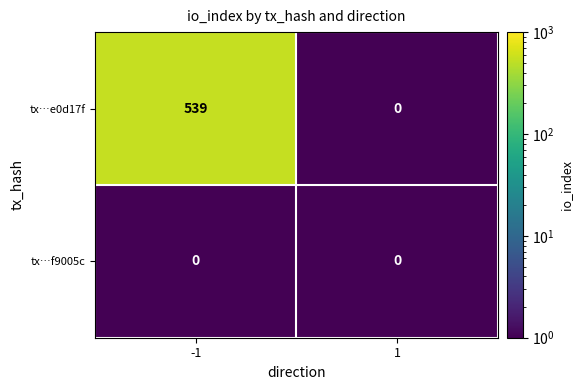

Which series has the largest range (max minus min)?

tx…e0d17f